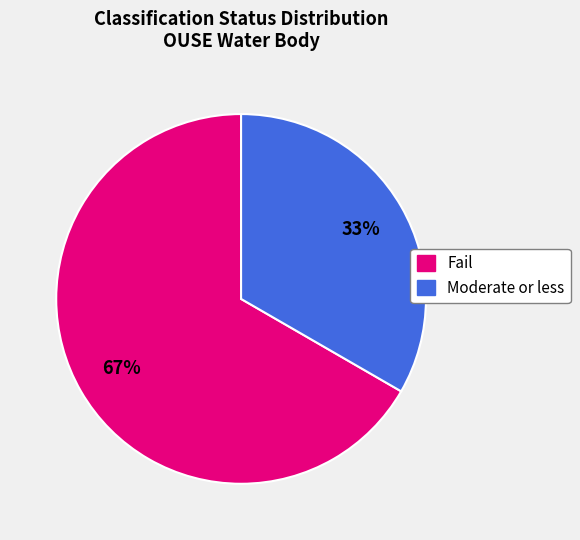

To the nearest percent, what is the average slice percentage?

50%